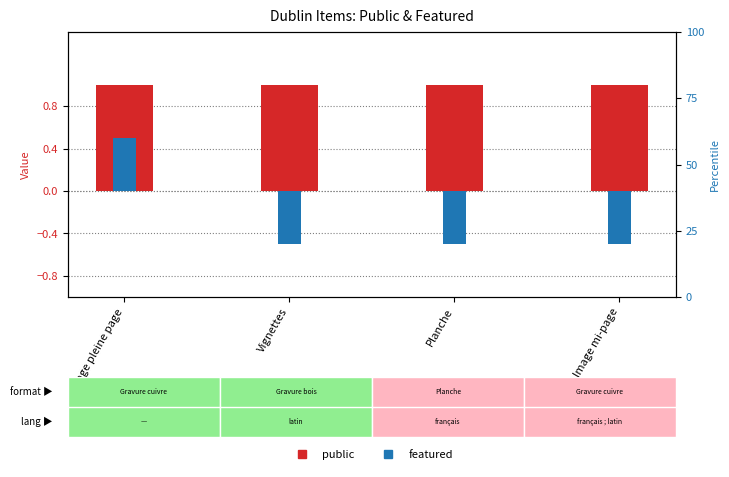

Rank the categories by public value from highest to lowest.

Image pleine page, Vignettes, Planche, Image mi-page